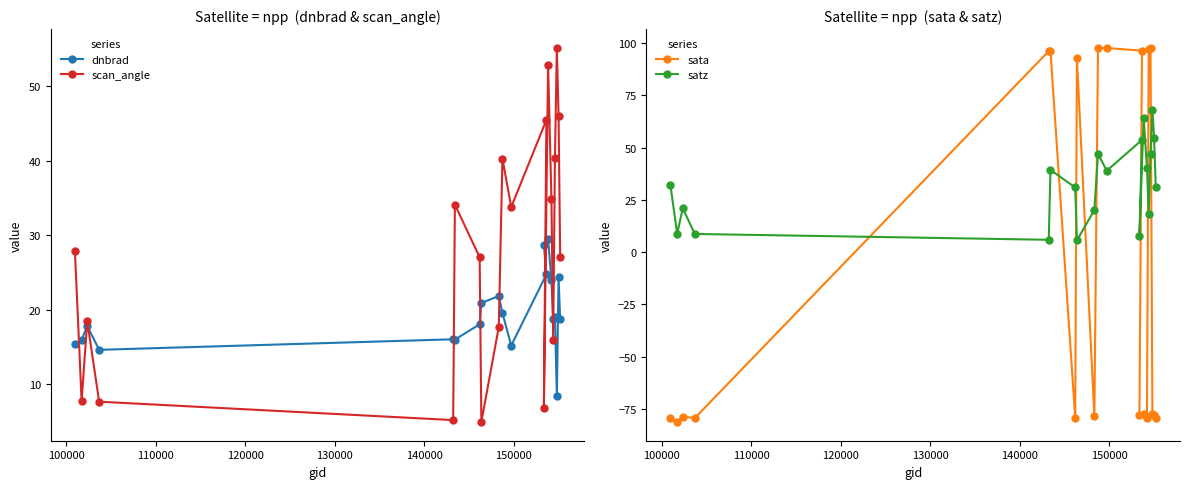

What is the highest value of the dnbrad series?

29.5